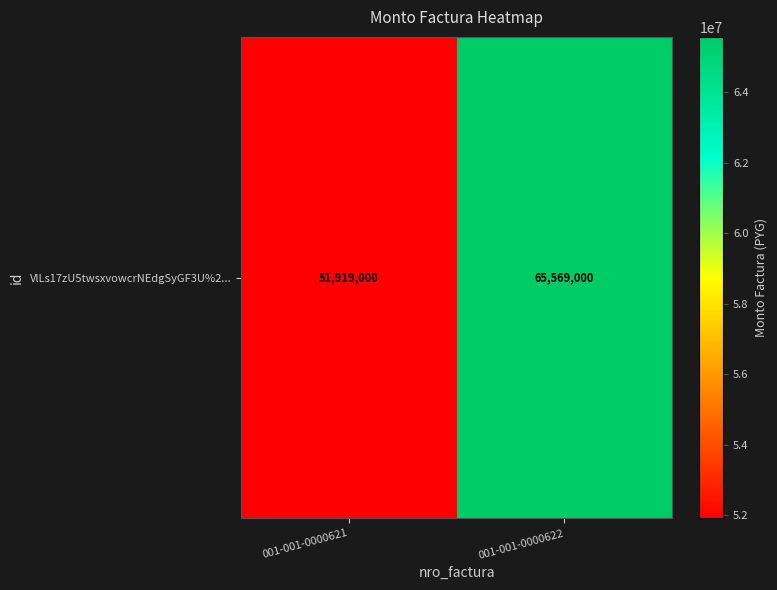

At which label is the value closest to 58744000?

001-001-0000621